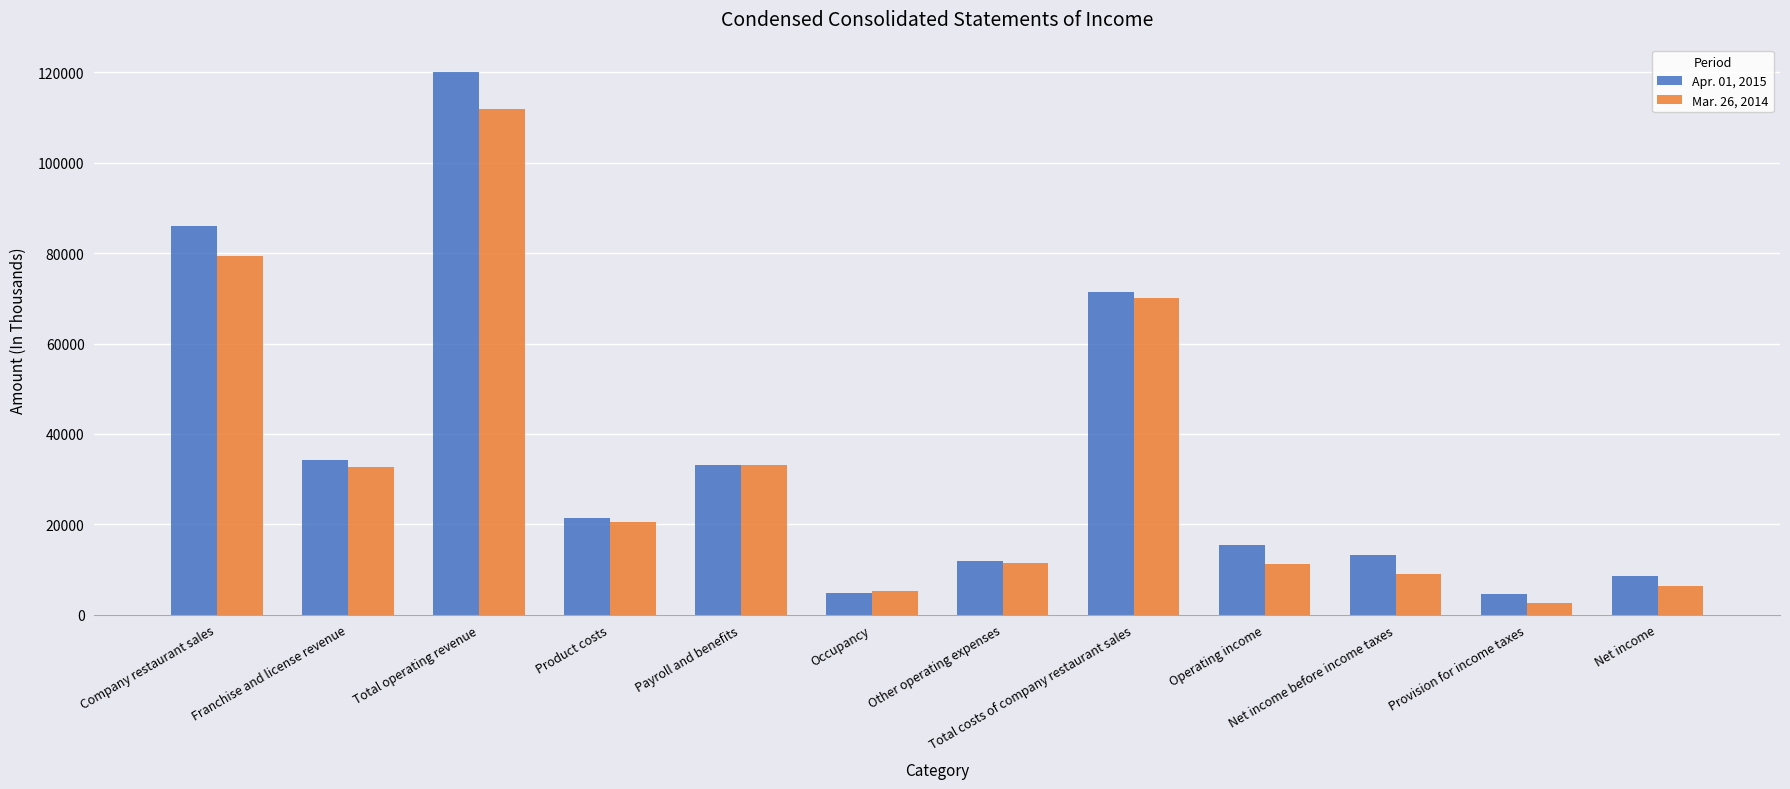

What is the value of the Mar. 26, 2014 bar at the 11th from the left?

2619